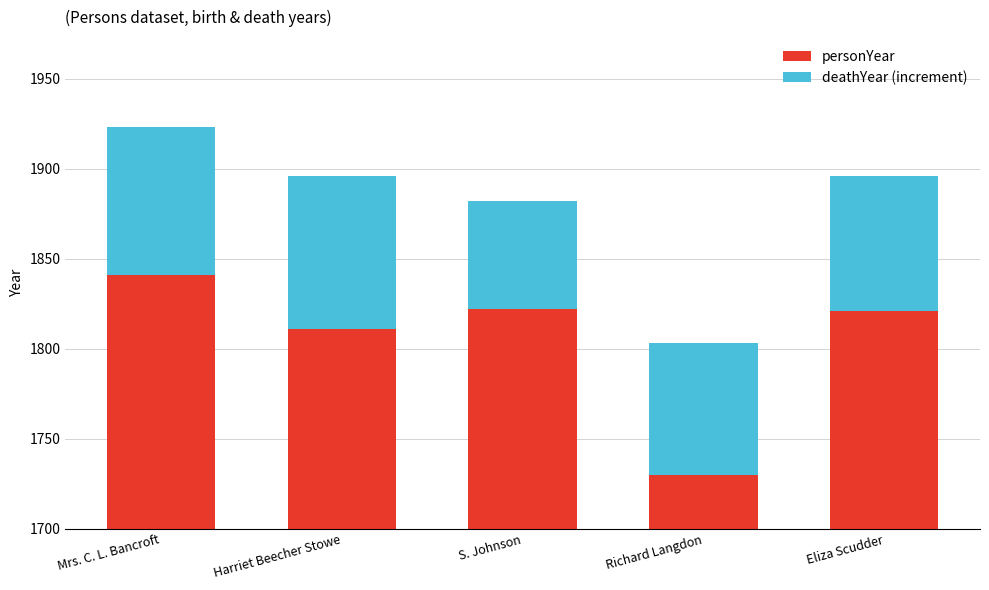

Does the chart contain any negative values?

No